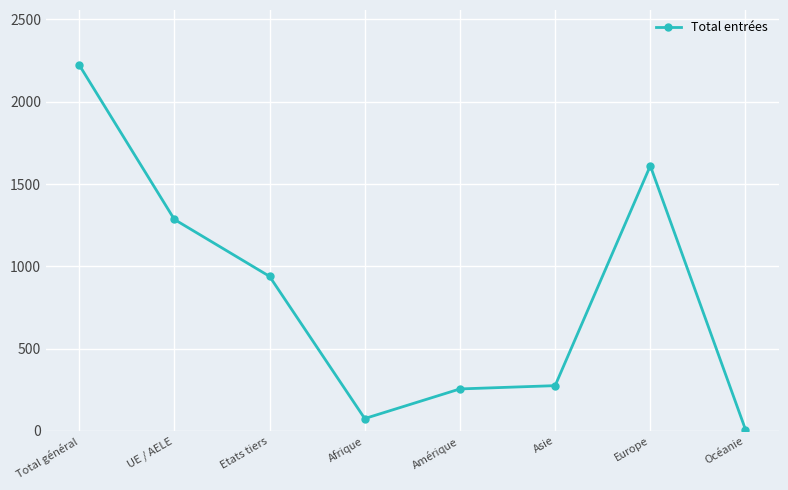

What is the change in value from Amérique to Europe?

+1356